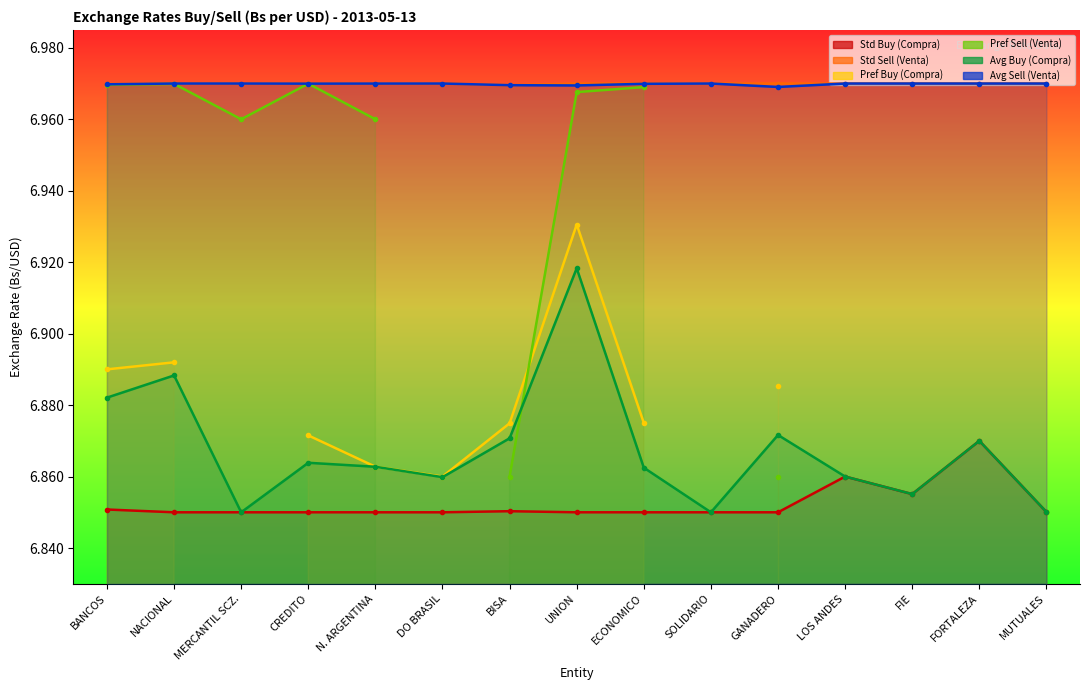

How many interior local valleys does the Std Sell (Venta) series have?

3